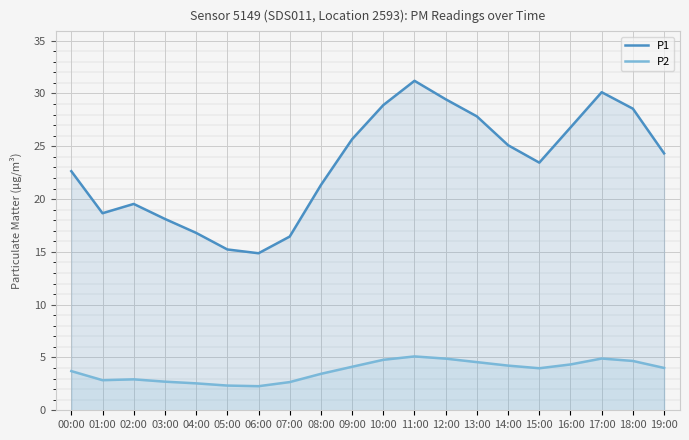

Reading right to left, transcribe all the data shown in this chart.

P1: 24.3	28.6	30.1	26.8	23.4	25.1	27.8	29.4	31.2	28.9	25.7	21.3	16.4	14.9	15.2	16.8	18.1	19.5	18.7	22.6
P2: 4.0	4.7	4.9	4.3	4.0	4.2	4.6	4.9	5.1	4.8	4.1	3.5	2.7	2.3	2.3	2.5	2.7	2.9	2.9	3.7